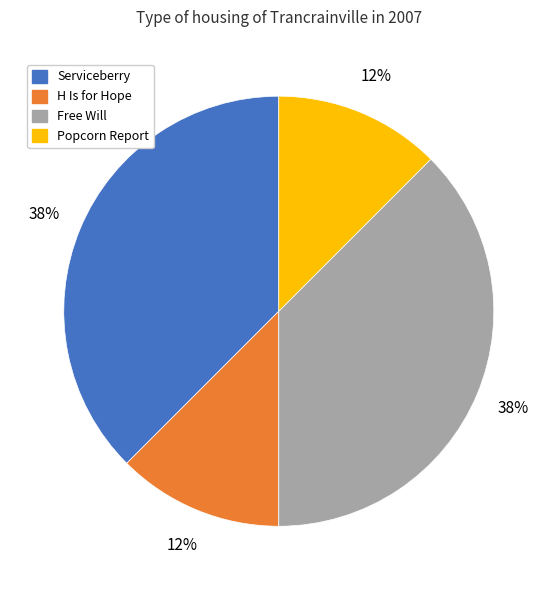

Count the number of slices in the pie.

4